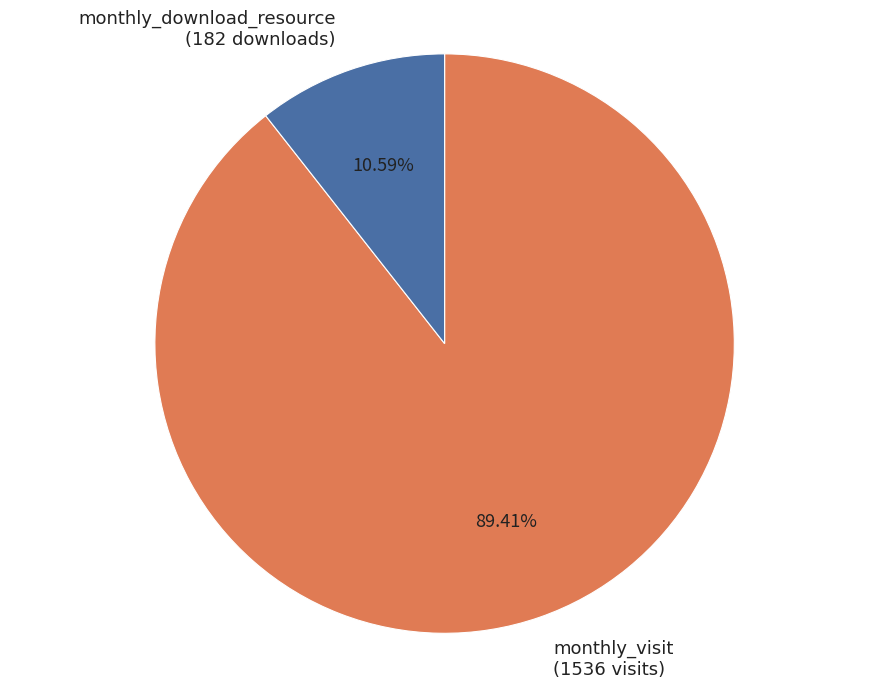

Between monthly_download_resource (182 downloads) and monthly_visit (1536 visits), which is larger?

monthly_visit (1536 visits)